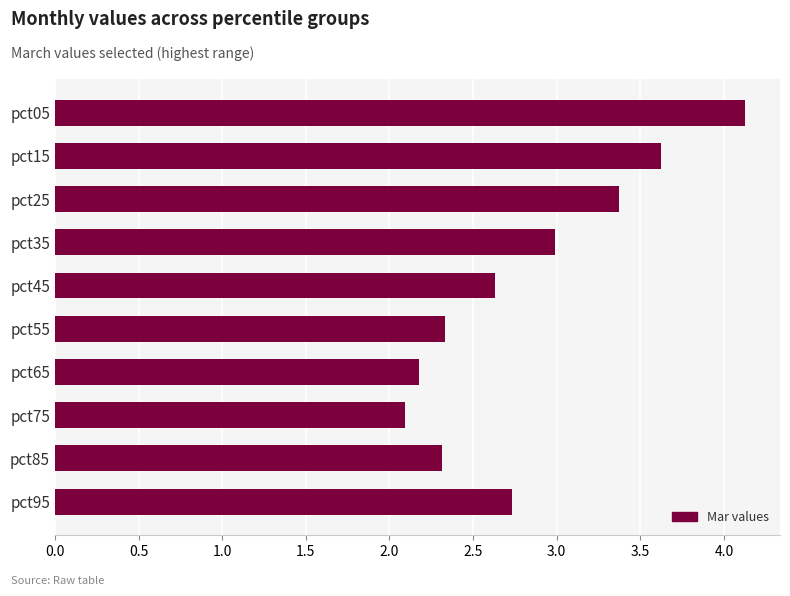

What is the minimum value shown in the chart?

2.1